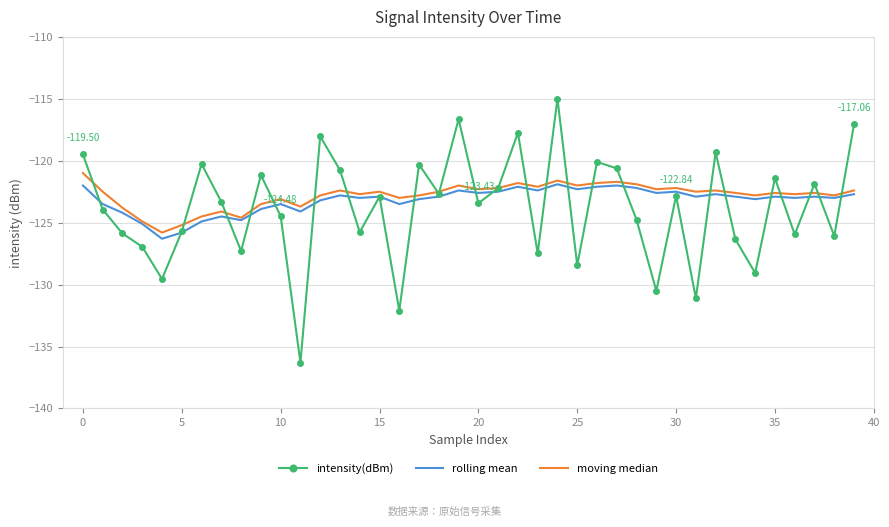

Which series has the widest spread of values?

intensity(dBm)